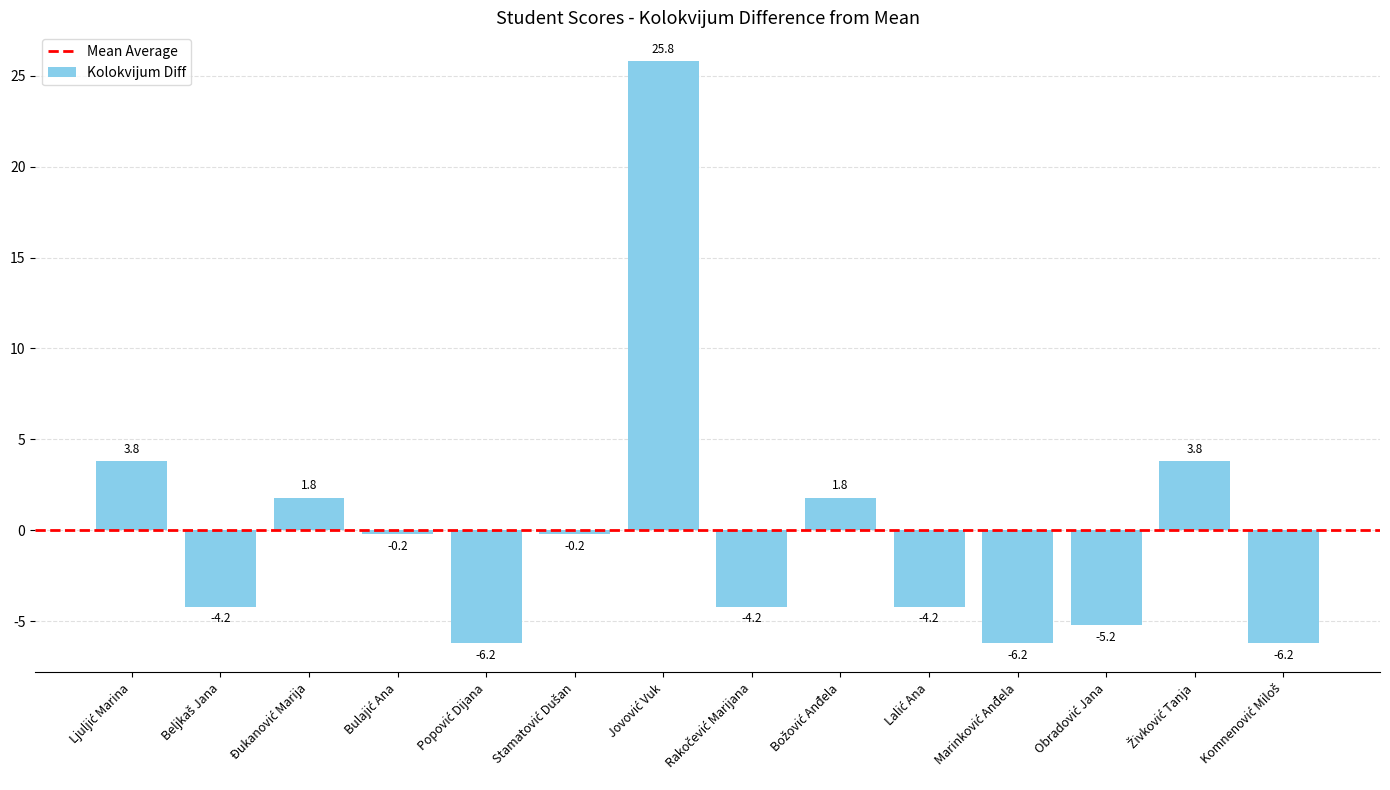

How many negative values are there?

9